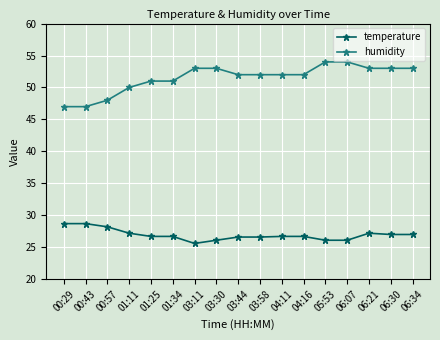

True or false: temperature and humidity intersect in this chart.

False